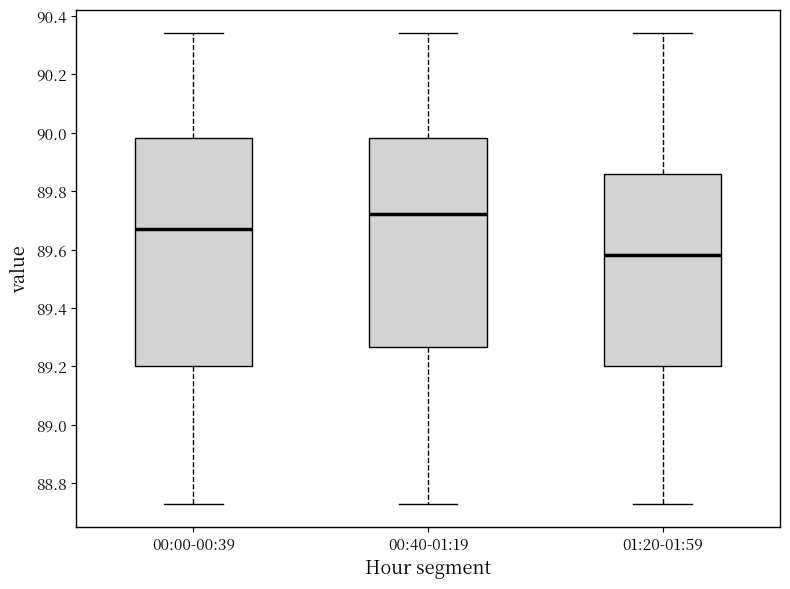

Reading left to right, read every box against the y-axis: the position of its median line, the range the box covers, and the ends of its whiskers. The values are not printed on the chart, so give them approximately, as read against the axis.

00:00-00:39: median 89.68, box 89.20 to 89.98, whiskers 88.74 to 90.34
00:40-01:19: median 89.72, box 89.26 to 89.98, whiskers 88.74 to 90.34
01:20-01:59: median 89.58, box 89.20 to 89.86, whiskers 88.74 to 90.34